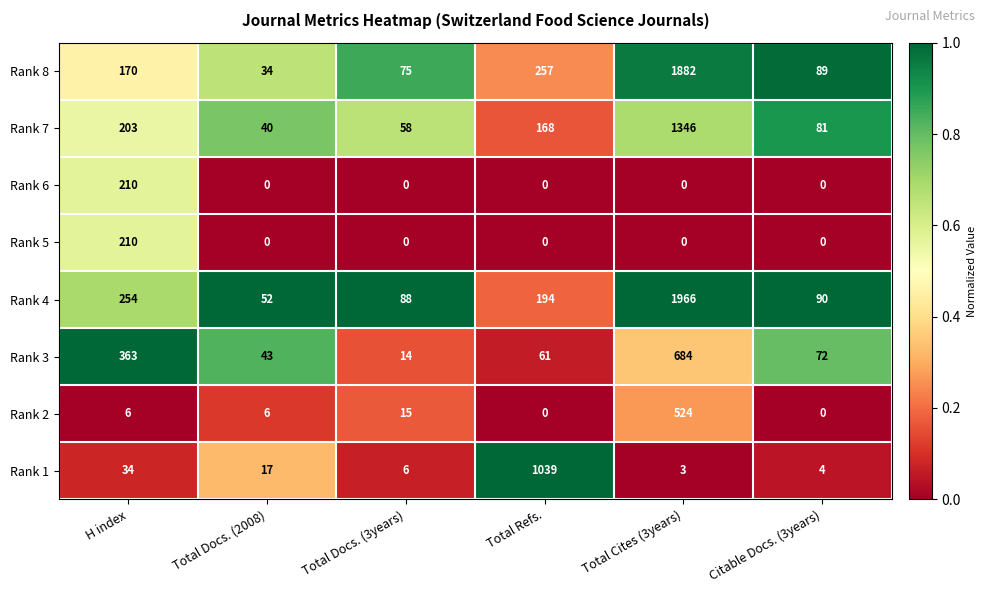

Between H index and Citable Docs. (3years), which series saw the biggest shift?

Rank 3